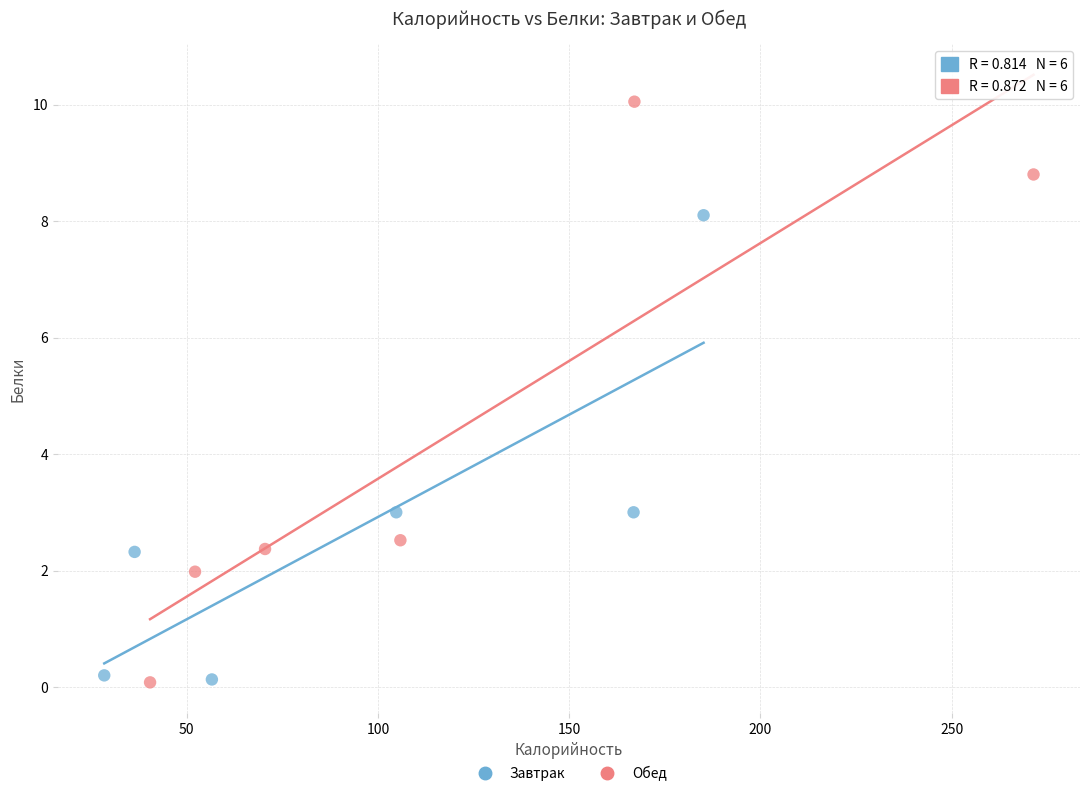

What are all the series names shown in the legend?

Завтрак, Обед